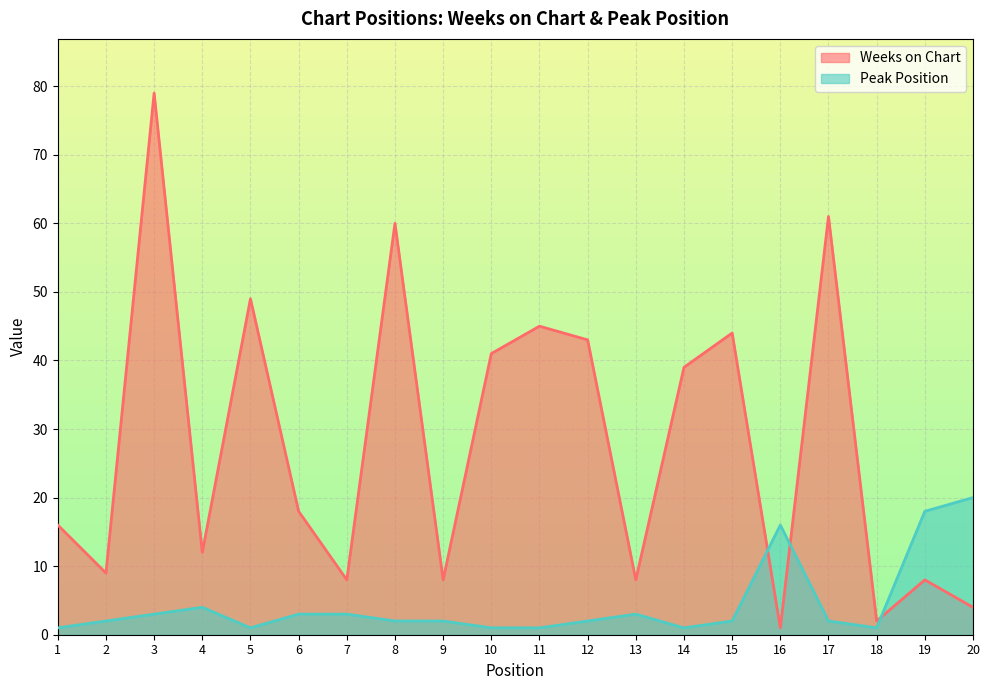

True or false: Weeks on Chart and Peak Position cross at least once.

True